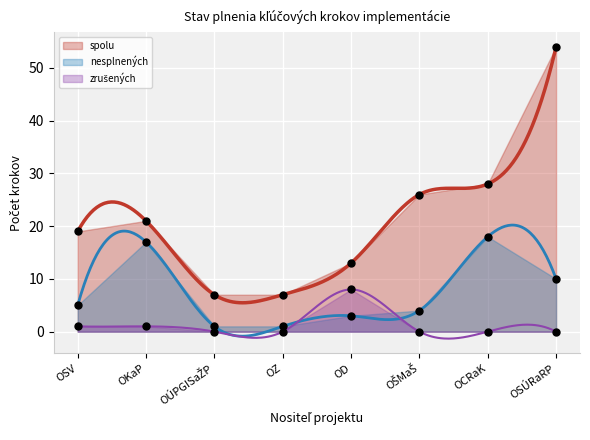

What are all the series names shown in the legend?

spolu, nesplnených, zrušených